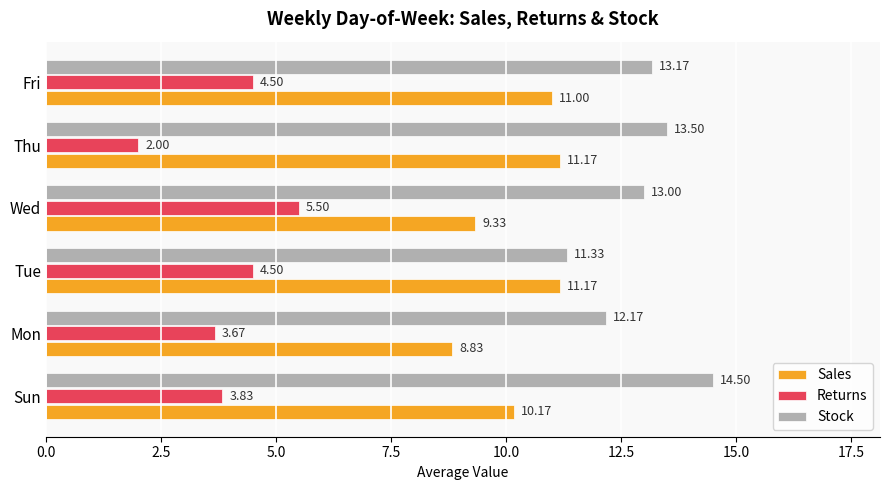

What is the average value of the Returns series?

4.0